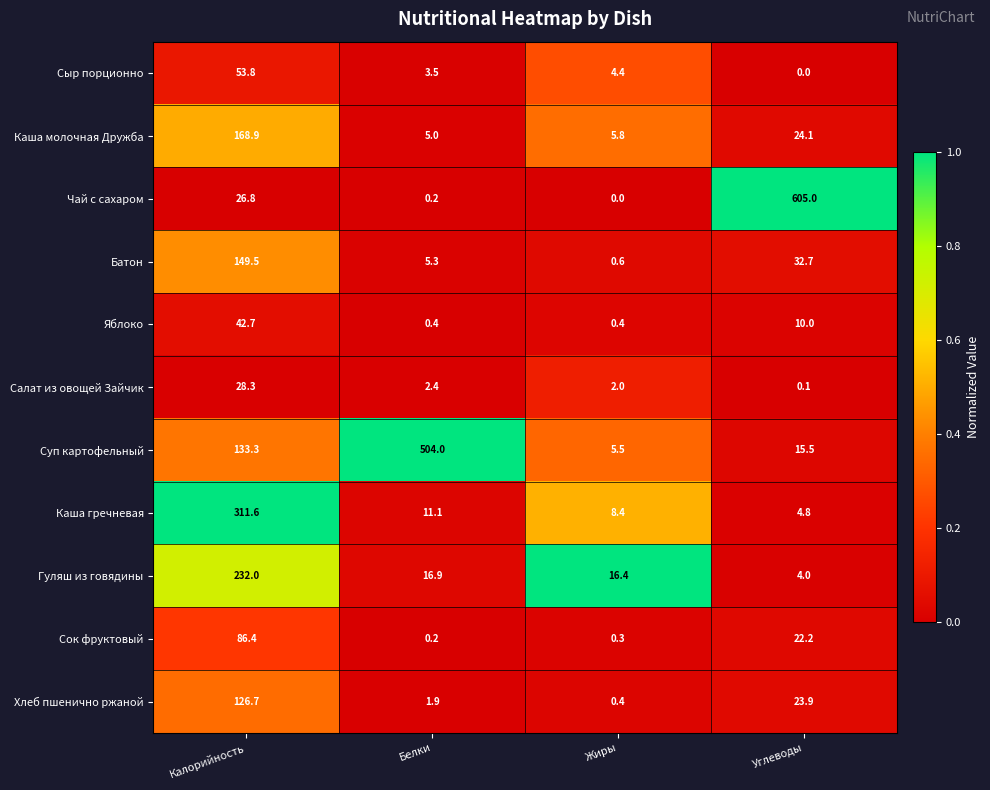

What is the maximum value shown in the chart?

605.0